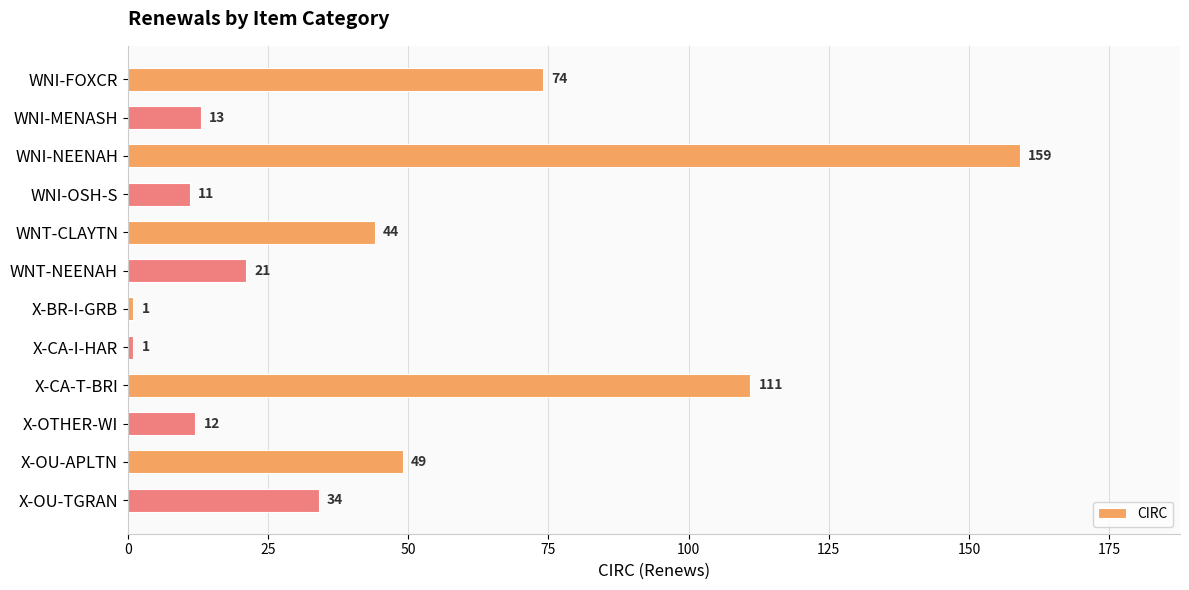

Which has a higher value, WNT-CLAYTN or X-OU-TGRAN?

WNT-CLAYTN